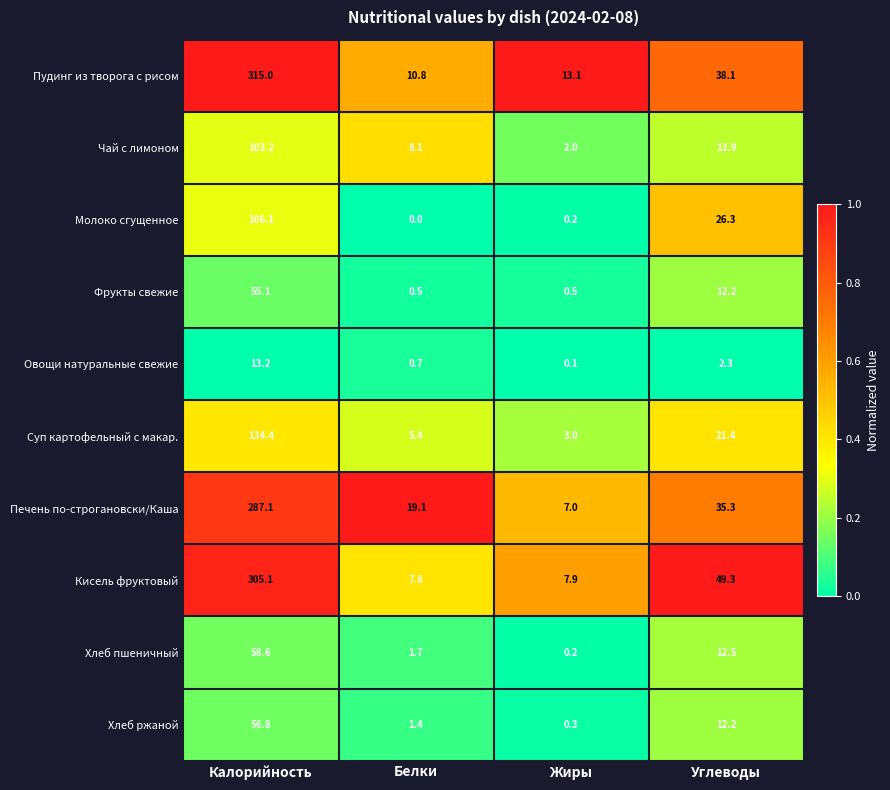

The value of Овощи натуральные свежие at Калорийность is 5.2. True or false?

False